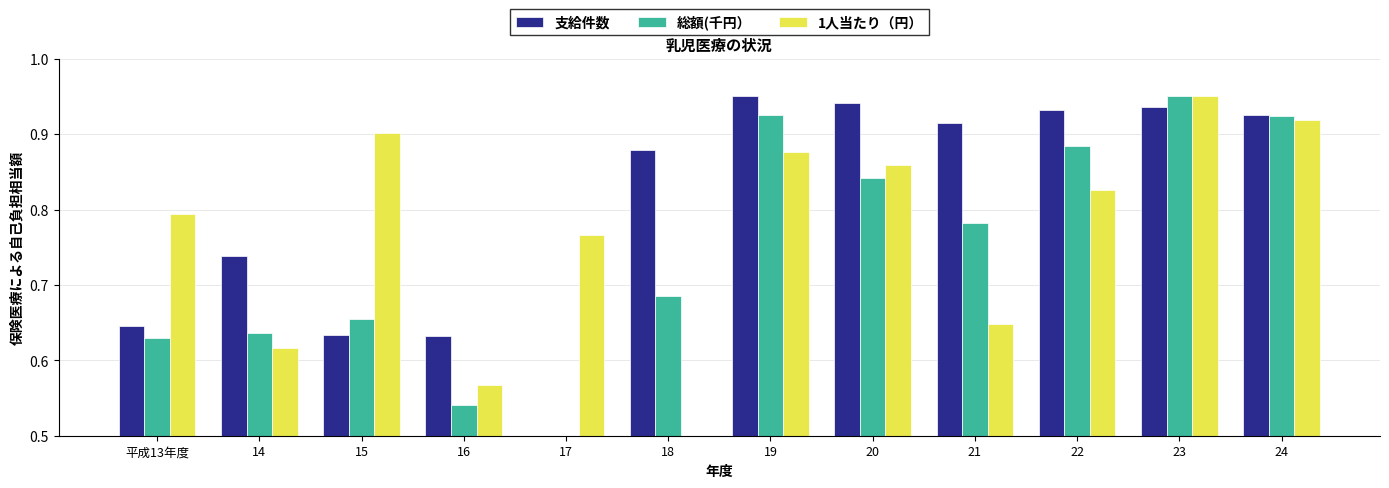

At how many categories does at least one series exceed 0?

12